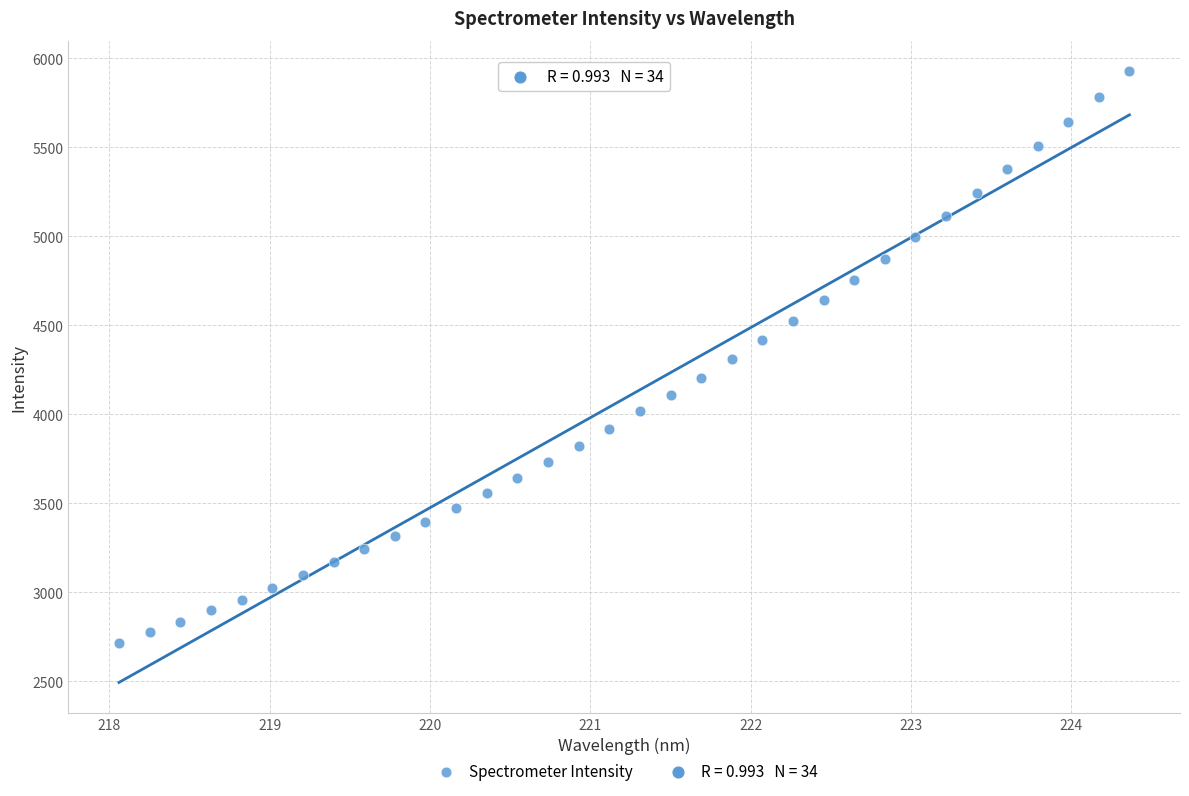

What is the range of X values (max minus min)?

6.3